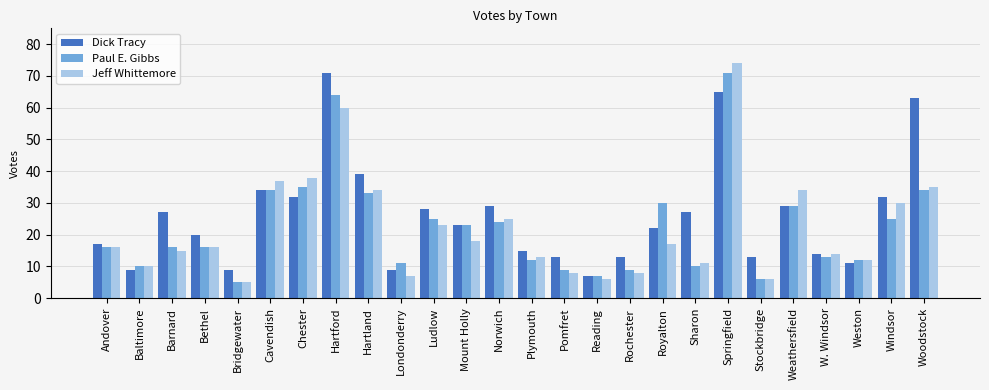

Reading left to right, what are all the values shown in this chart?

Dick Tracy: 17	9	27	20	9	34	32	71	39	9	28	23	29	15	13	7	13	22	27	65	13	29	14	11	32	63
Paul E. Gibbs: 16	10	16	16	5	34	35	64	33	11	25	23	24	12	9	7	9	30	10	71	6	29	13	12	25	34
Jeff Whittemore: 16	10	15	16	5	37	38	60	34	7	23	18	25	13	8	6	8	17	11	74	6	34	14	12	30	35